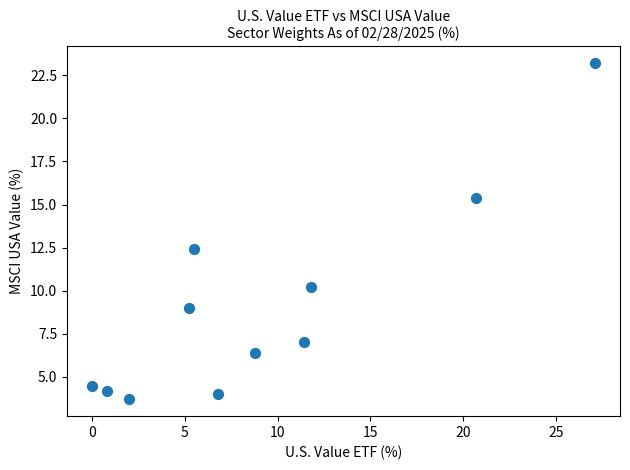

What is the range of X values (max minus min)?

27.1